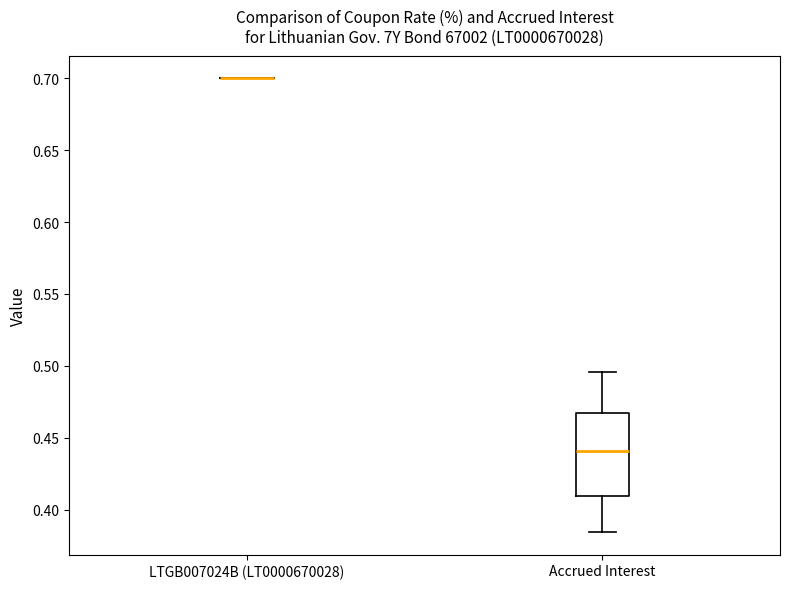

Reading left to right, transcribe this box plot: for each box, give where its median line is, the range the box spans, and where its two whiskers end, as read against the y-axis. The values are not printed on the chart, so give them approximately, as read against the axis.

LTGB007024B (LT0000670028): box collapsed to a line at 0.700, whiskers 0.700 to 0.700
Accrued Interest: median 0.440, box 0.410 to 0.465, whiskers 0.385 to 0.495